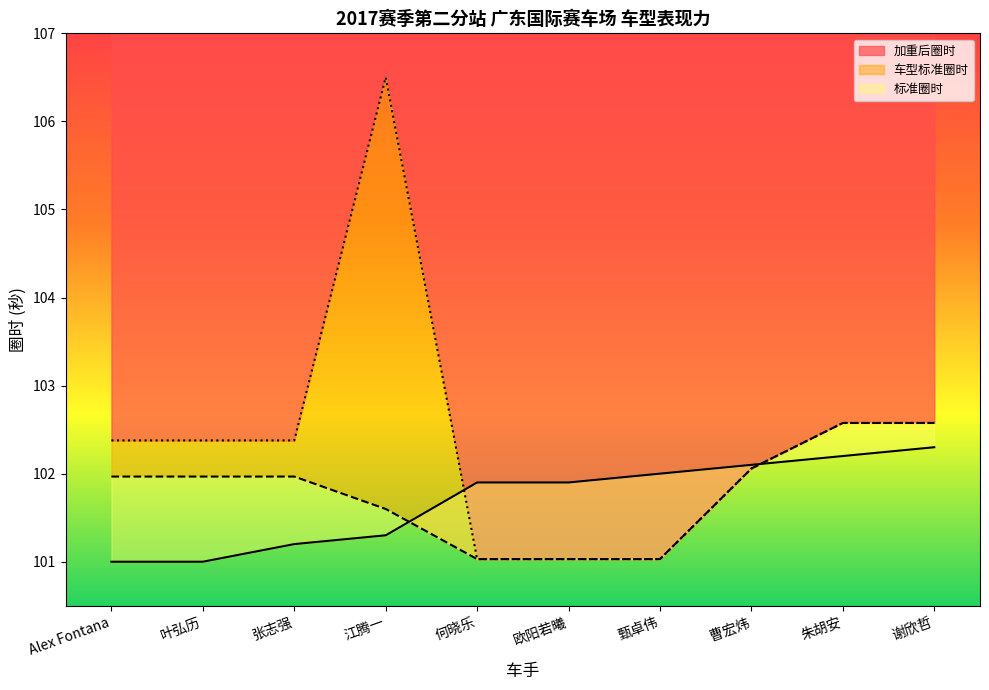

At how many categories does at least one series exceed 103?

1